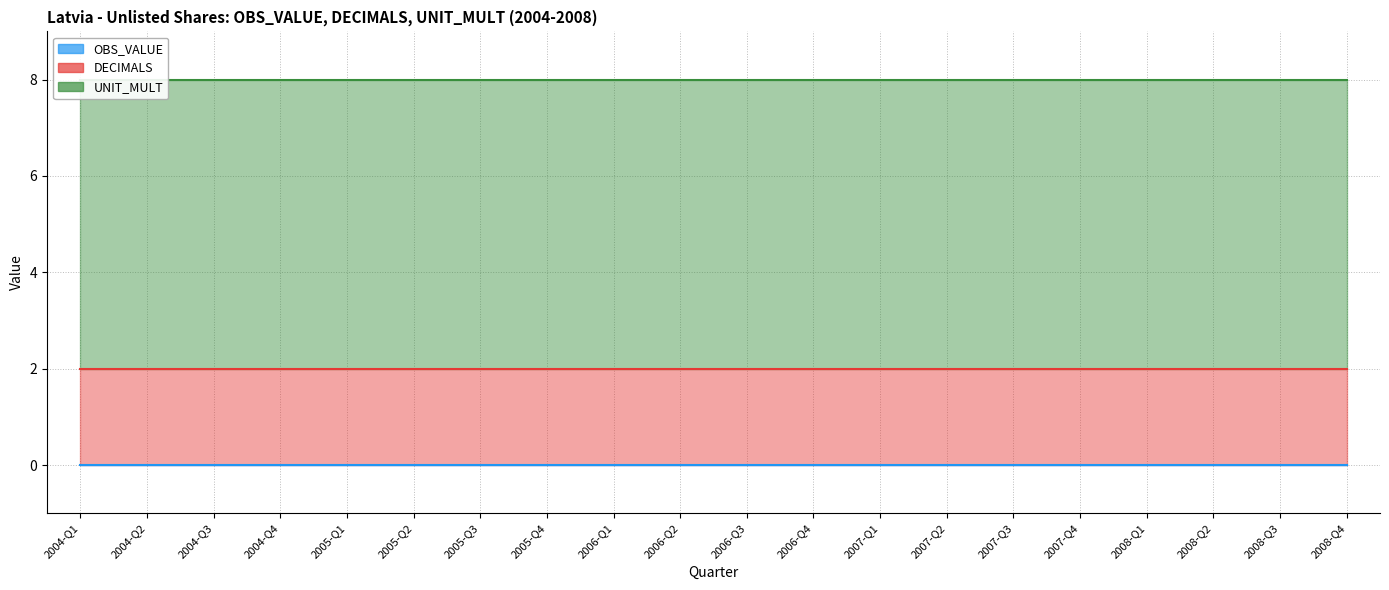

At which label is DECIMALS closest to 2?

2004-Q1